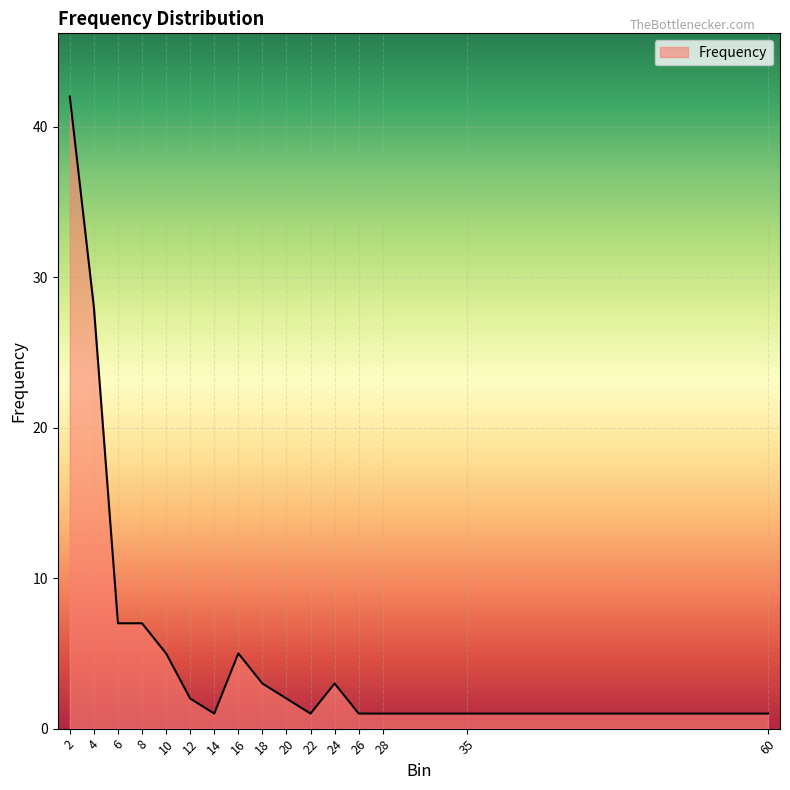

True or false: the data has more than 1 interior local peaks.

True